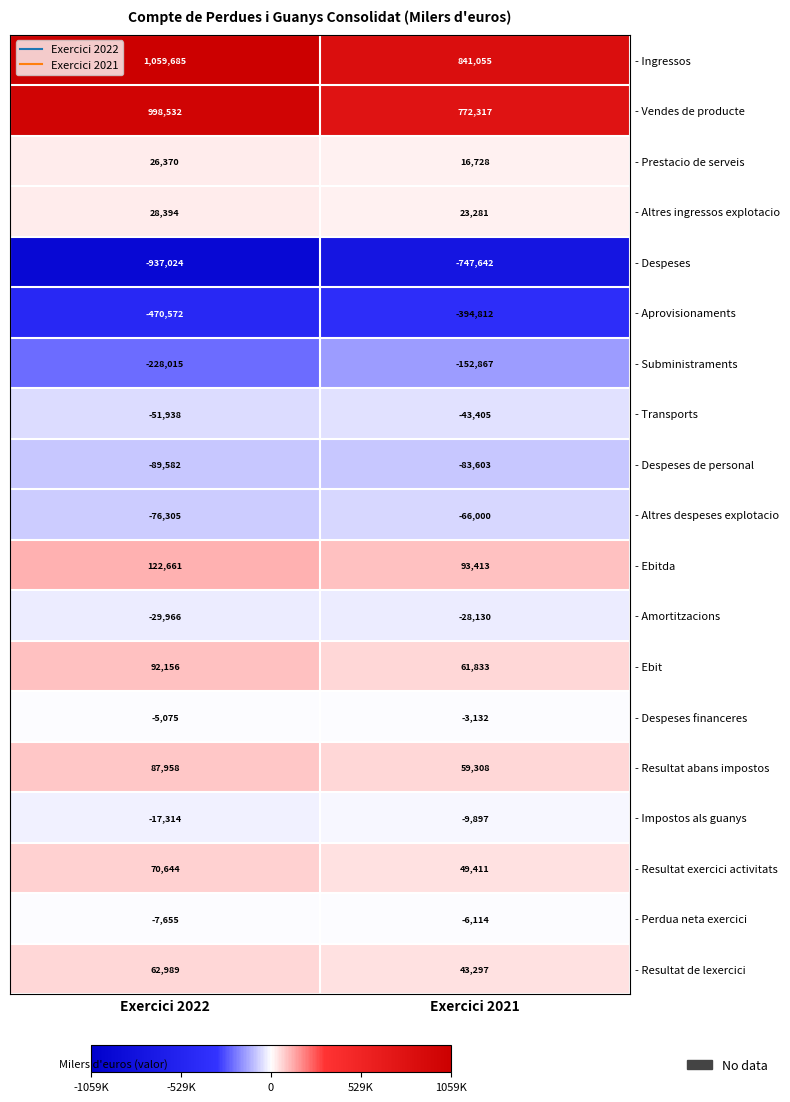

How many distinct data groups are displayed?

19